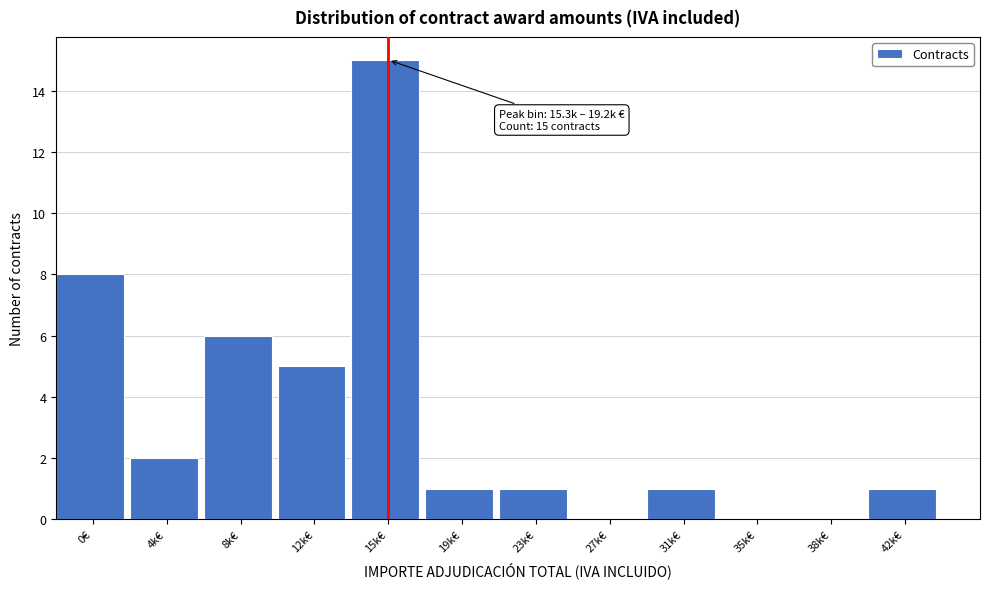

Reading left to right, transcribe all the data shown in this chart.

0€=8	4k€=2	8k€=6	12k€=5	15k€=15	19k€=1	23k€=1	27k€=0	31k€=1	35k€=0	38k€=0	42k€=1